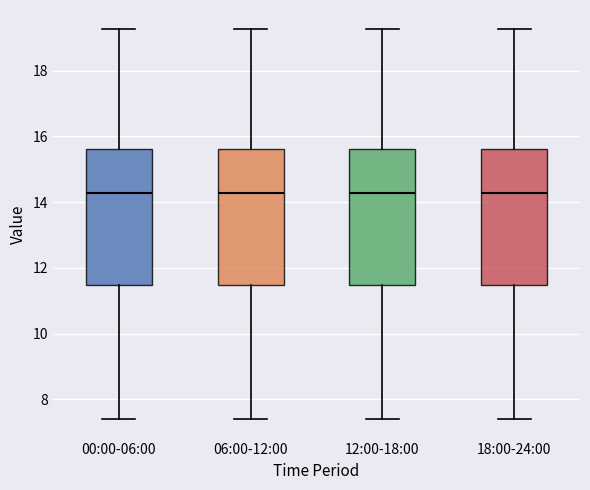

Reading left to right, read every box against the y-axis: the position of its median line, the range the box covers, and the ends of its whiskers. The values are not printed on the chart, so give them approximately, as read against the axis.

00:00-06:00: median 14.2, box 11.4 to 15.6, whiskers 7.4 to 19.2
06:00-12:00: median 14.2, box 11.4 to 15.6, whiskers 7.4 to 19.2
12:00-18:00: median 14.2, box 11.4 to 15.6, whiskers 7.4 to 19.2
18:00-24:00: median 14.2, box 11.4 to 15.6, whiskers 7.4 to 19.2